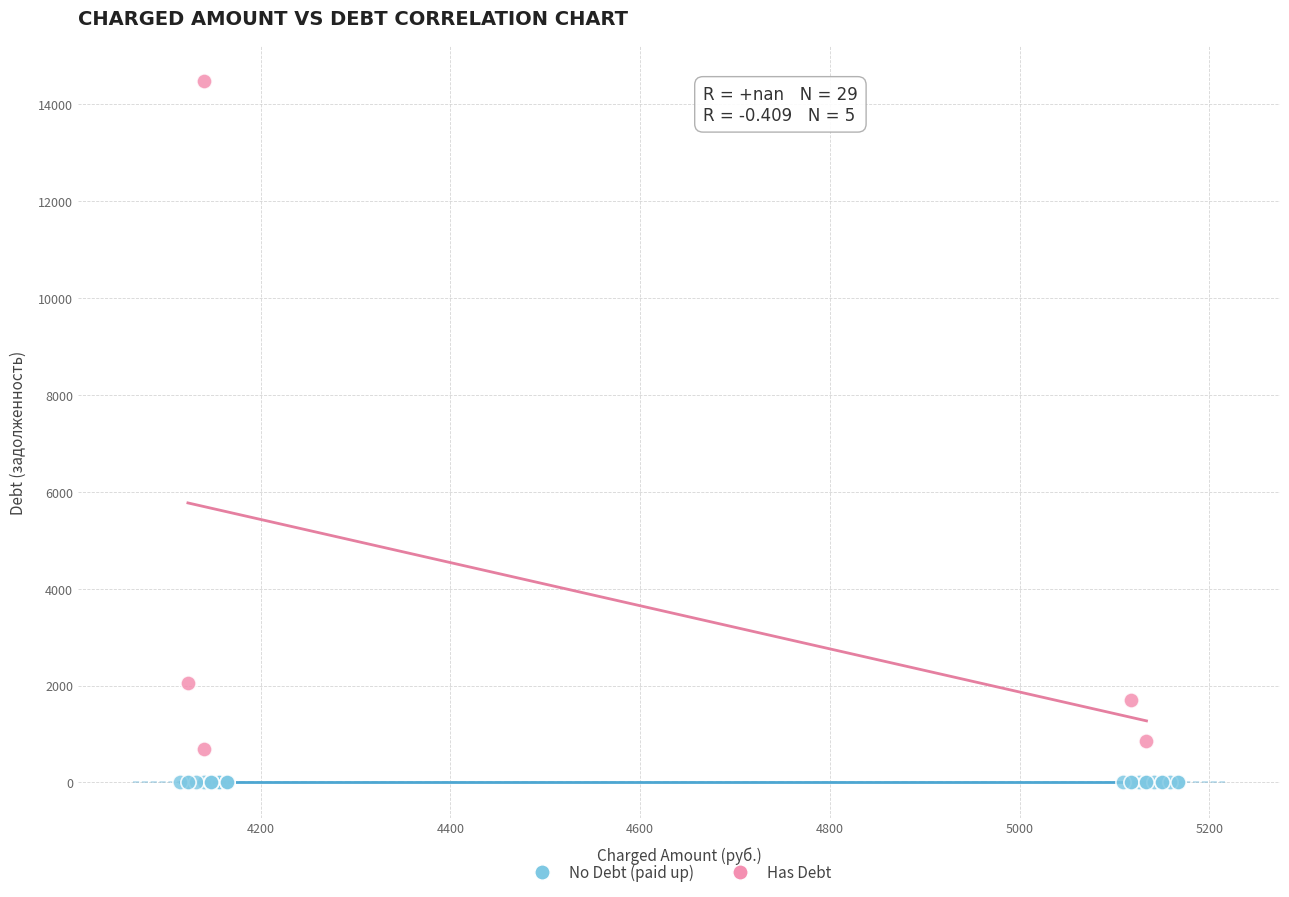

Which series contains the lowest Y value?

No Debt (paid up)